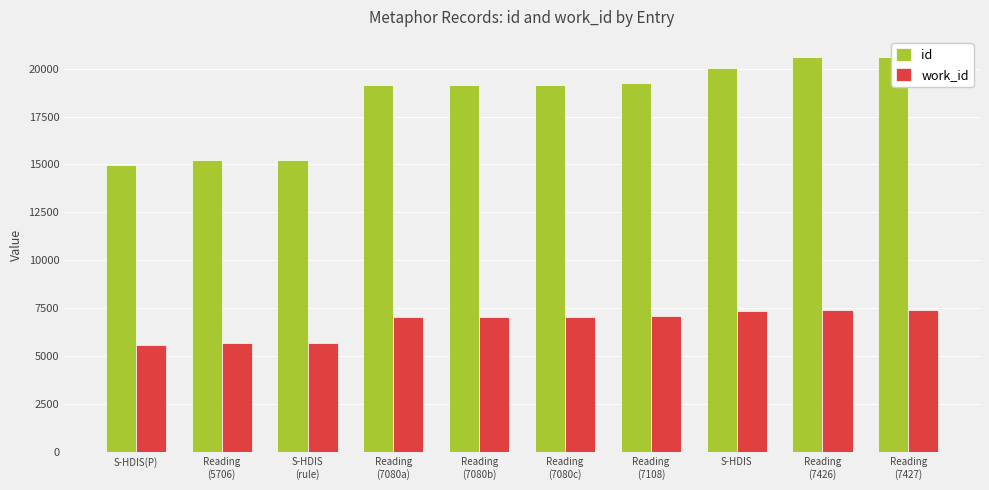

What is the label of the 5th bar from the left?

Reading
(7080b)